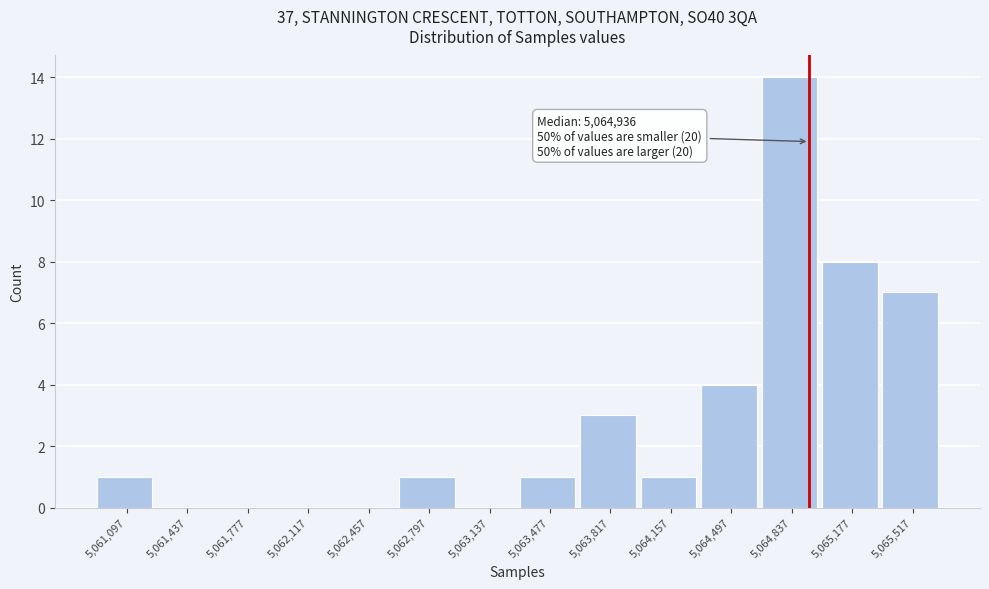

Over which range of the x-axis is the bar tallest?

5064650 to 5065000